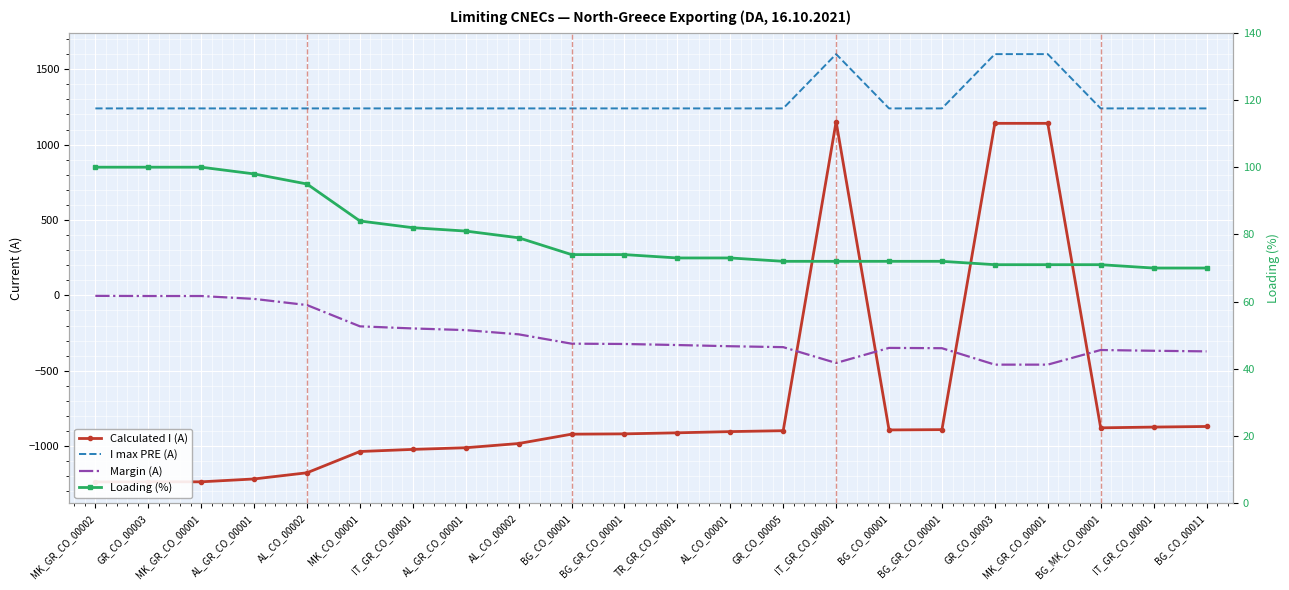

What is the value of the I max PRE (A) point at the 9th from the left?

1240